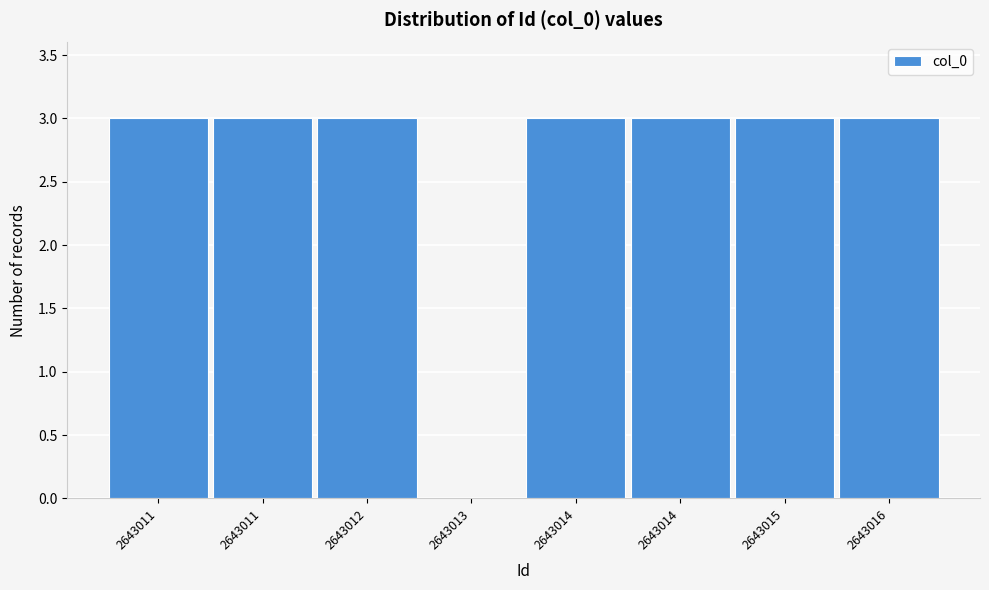

How many values are above zero?

7